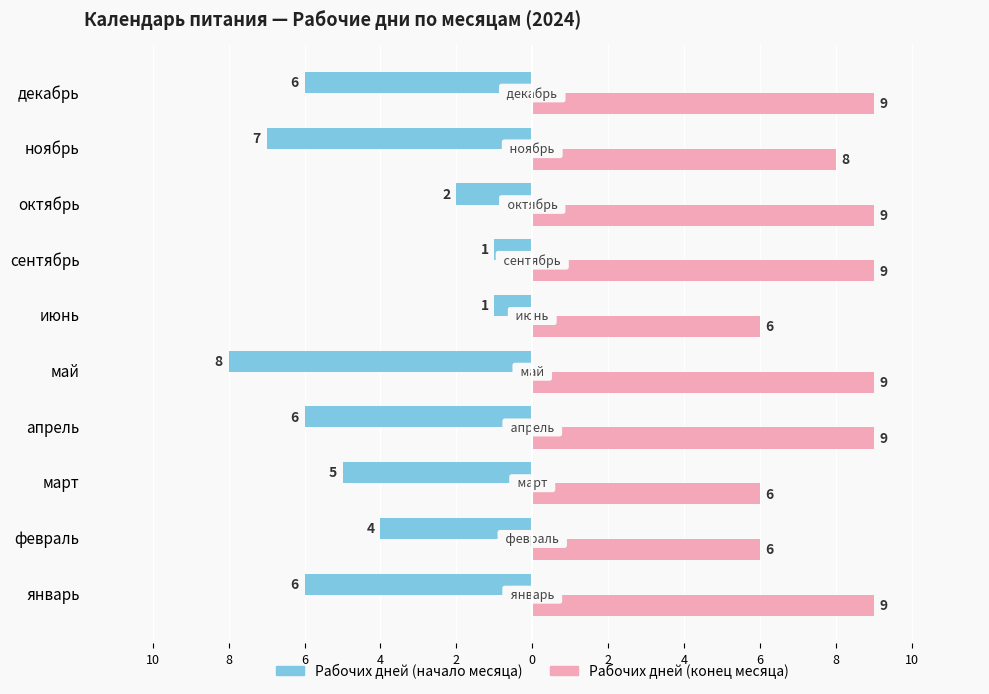

Which series has the widest spread of values?

Рабочих дней (начало месяца)